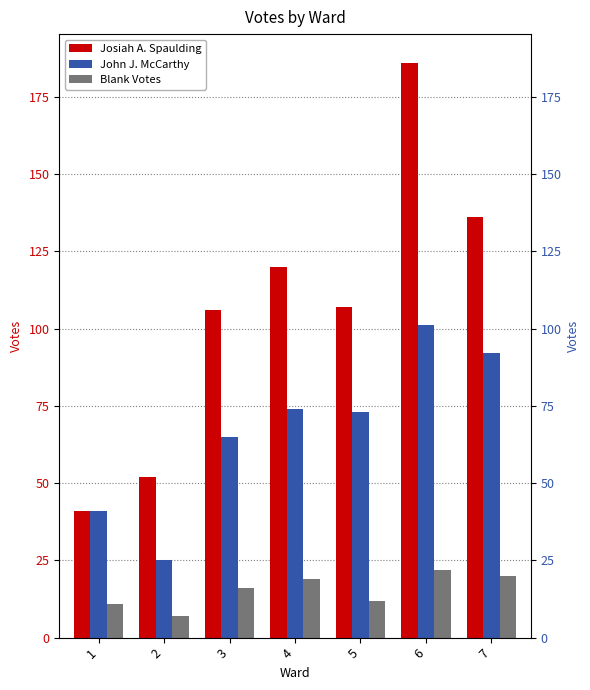

Which series changed the most between 6 and 7?

Josiah A. Spaulding